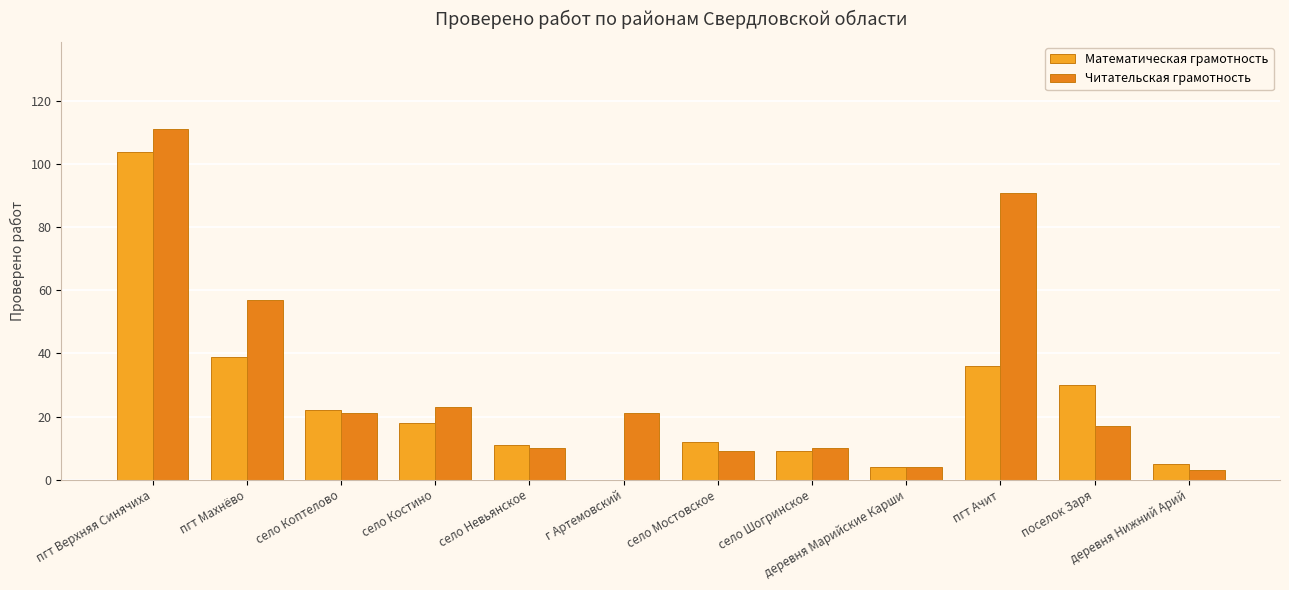

Between село Шогринское and пгт Ачит, which is larger?

пгт Ачит